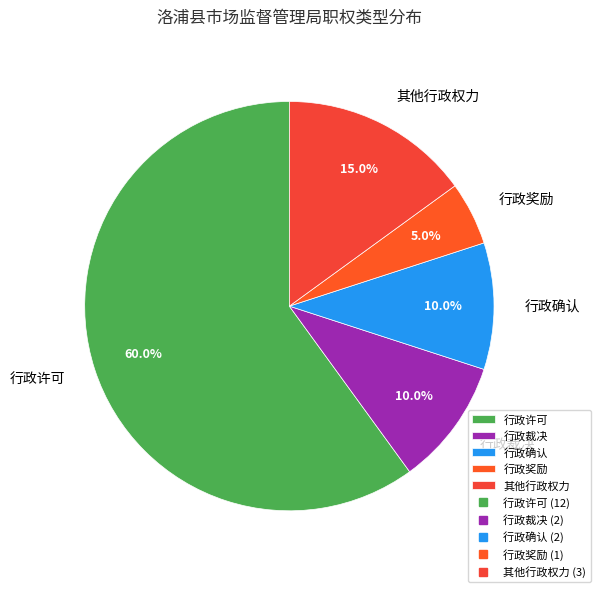

Is it true that 行政许可 is 60% of the pie?

True